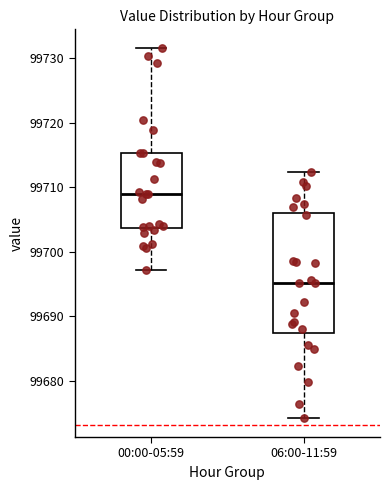

Where does the lower whisker of the box for 00:00-05:59 end on the y-axis? The values are not printed on the chart, so give them approximately, as read against the axis.

99697